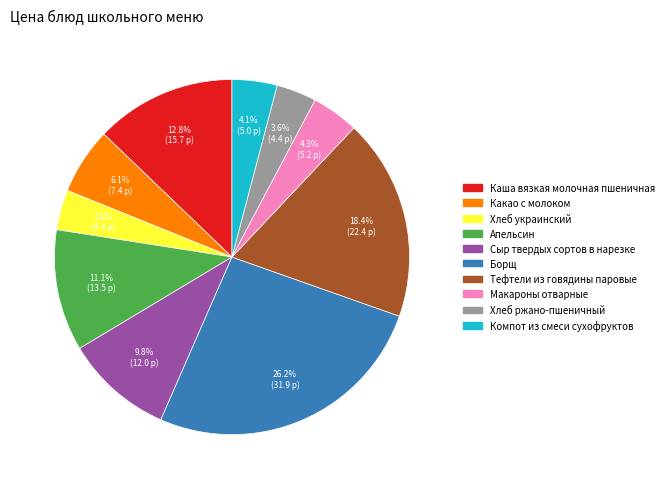

To the nearest percent, what is the combined percentage of Борщ and Сыр твердых сортов в нарезке?

36%